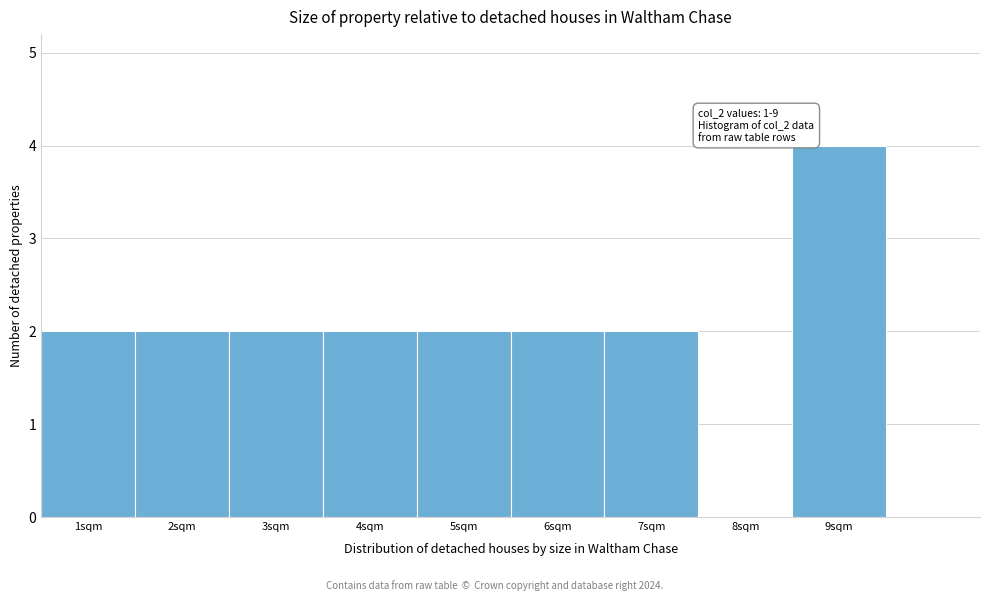

Which range on the x-axis has the tallest bar?

8.5 to 9.5